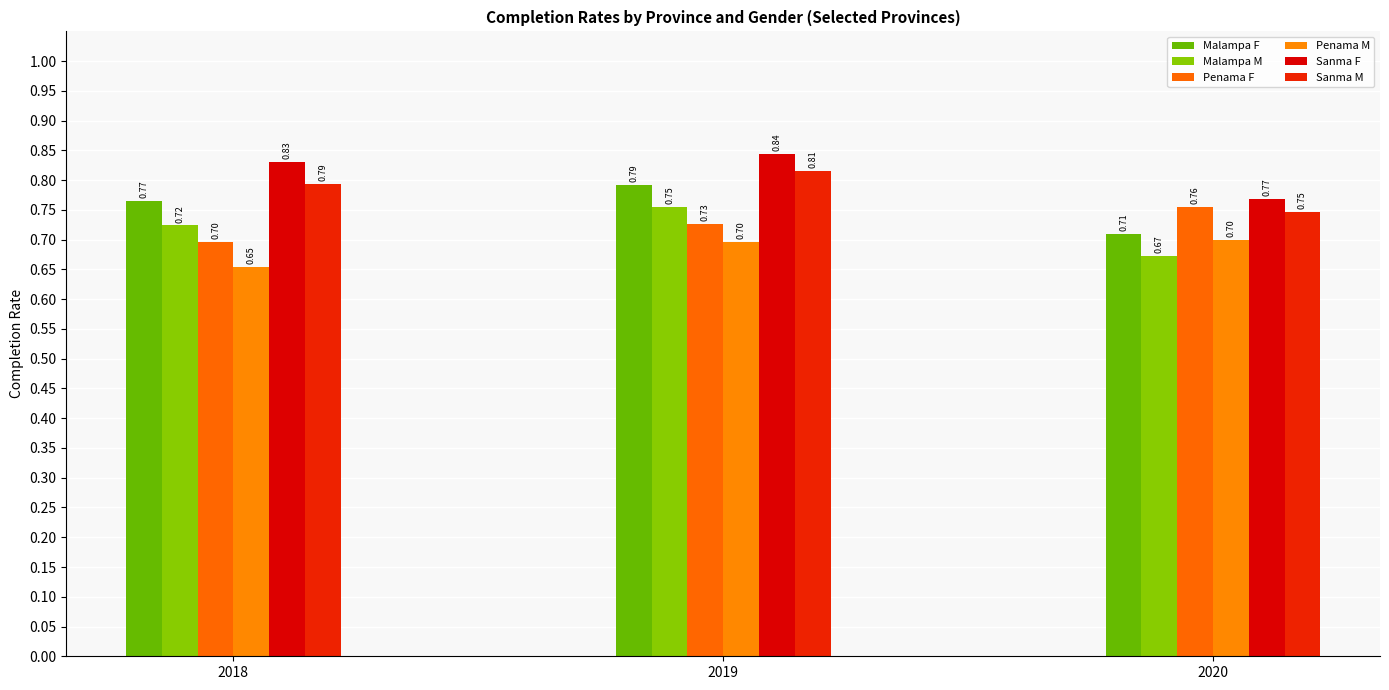

What is the total value across all series at 2020?

4.4